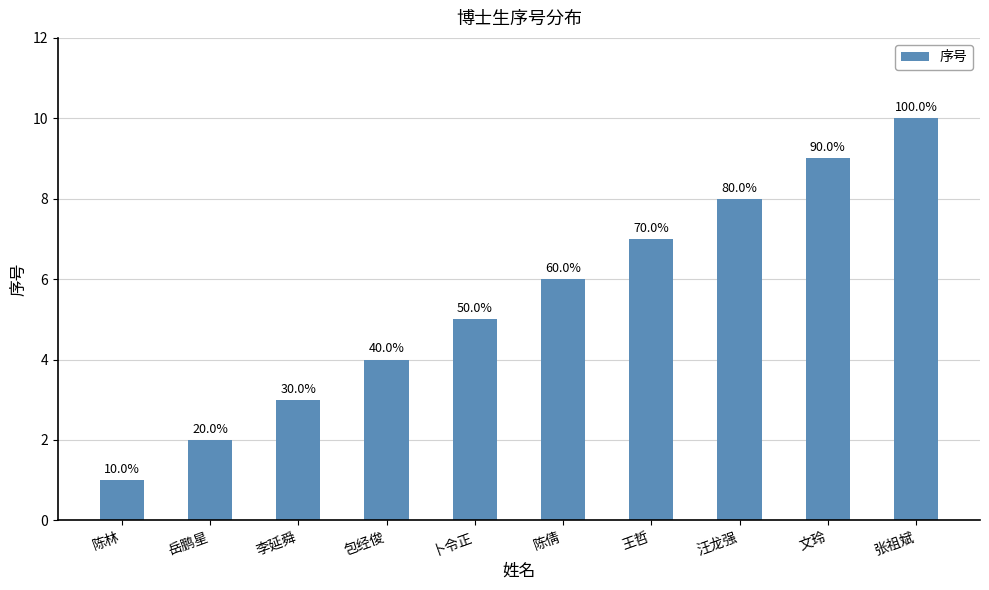

How many values are between 3 and 8?

6